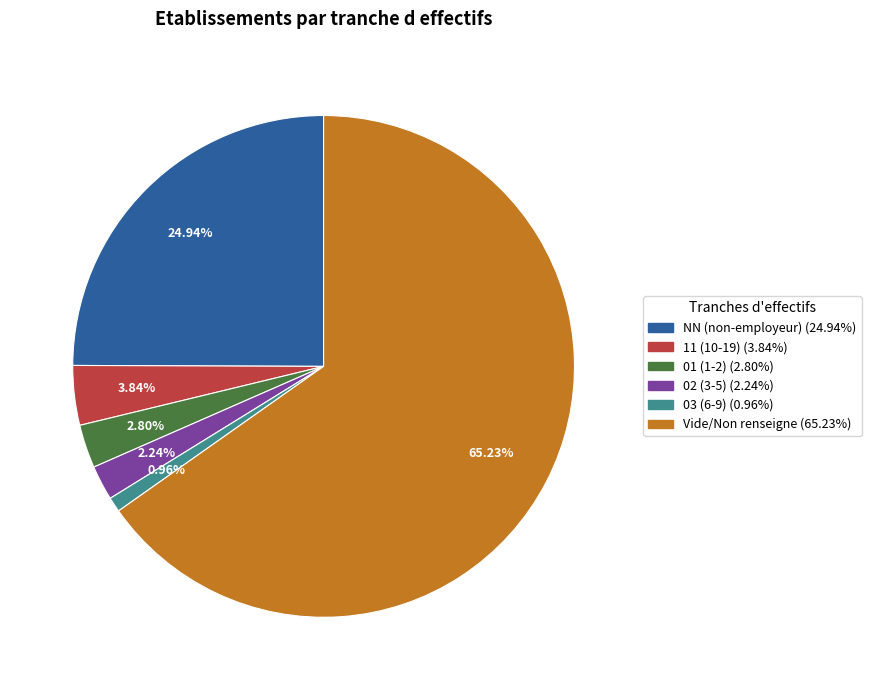

Does any single category account for the majority?

Yes